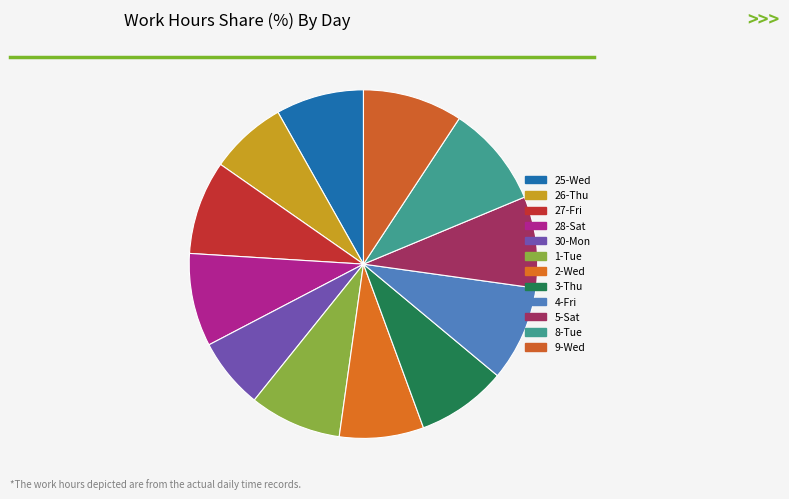

Is it true that 5-Sat is 23% of the pie?

False